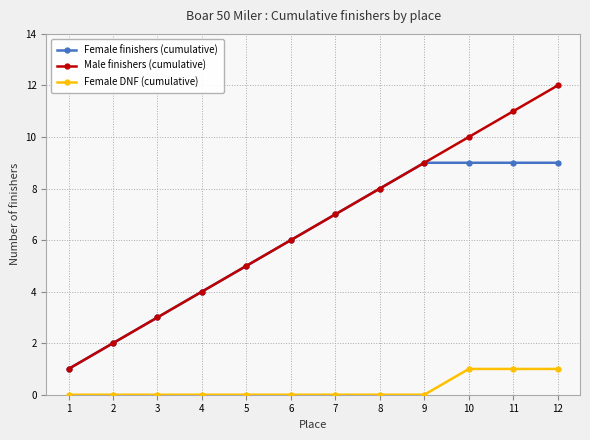

Which series has the largest total across all categories?

Male finishers (cumulative)